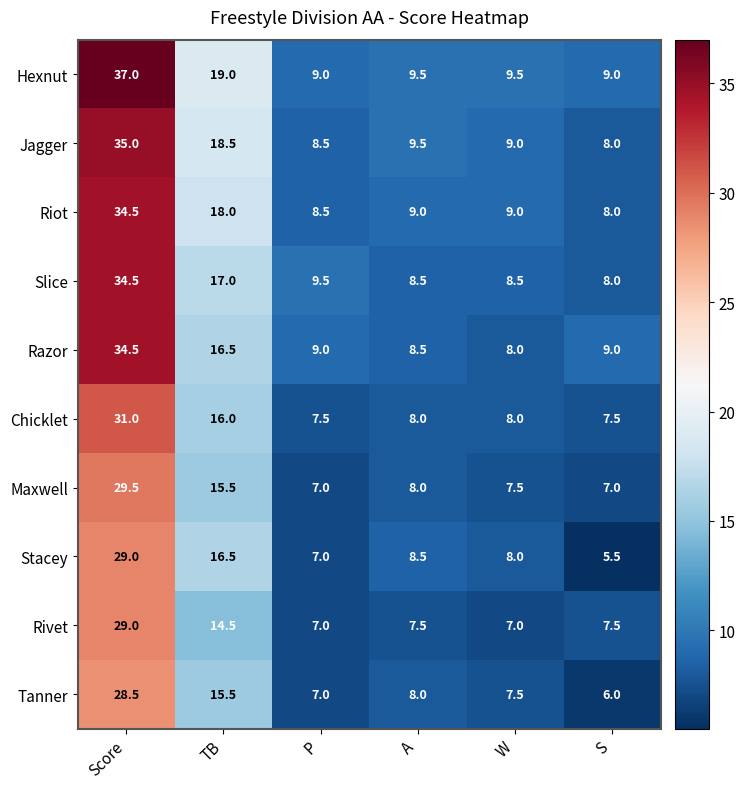

The Hexnut series shows 59.9 at Score. True or false?

False